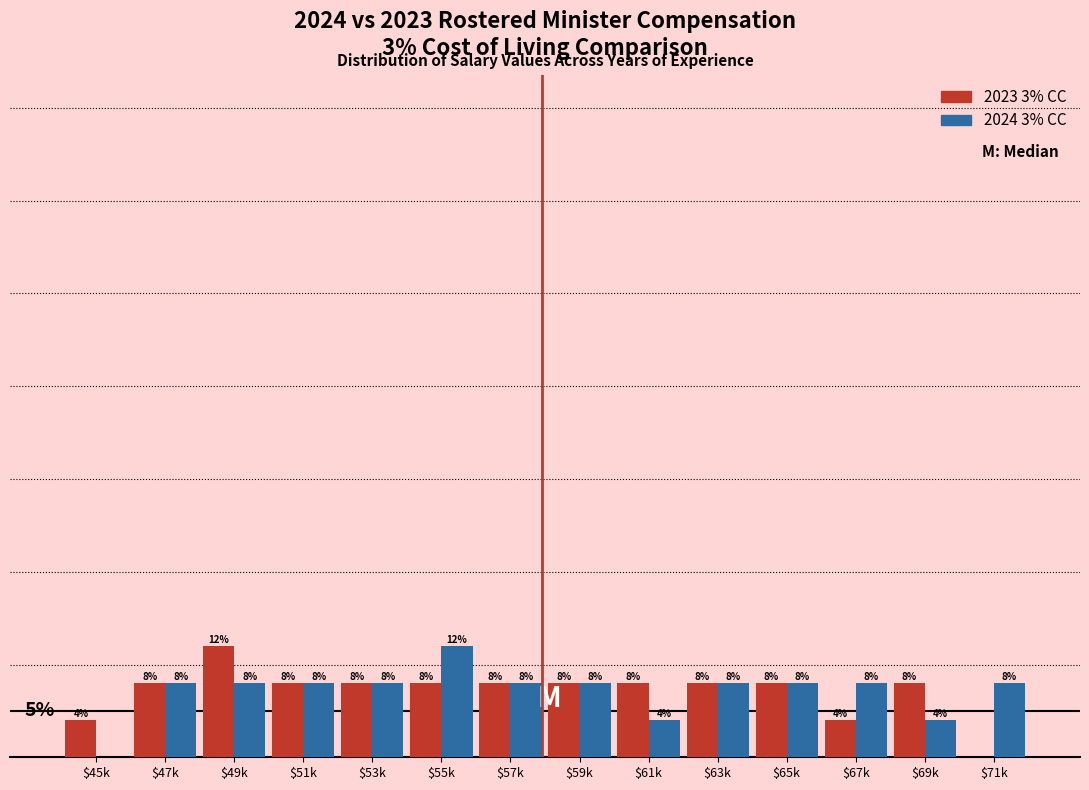

Which category has the highest value in the 2023 3% CC series?

$49k